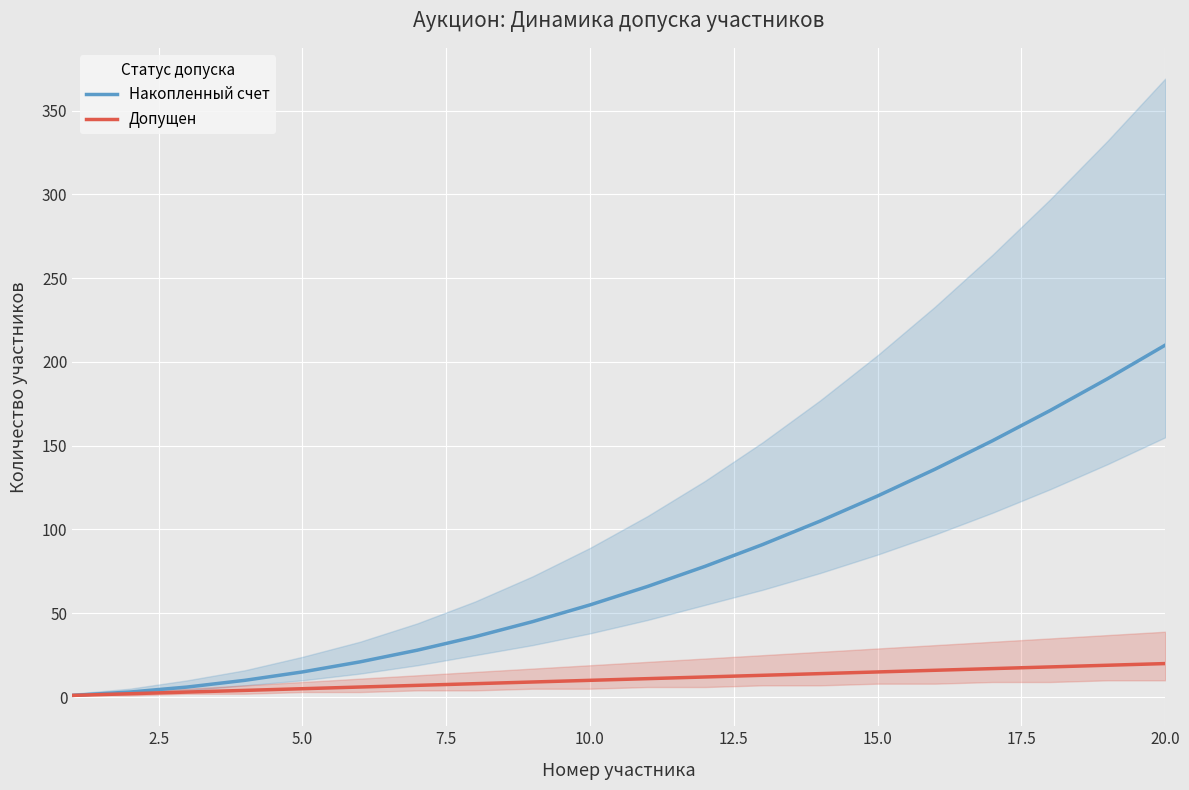

At how many categories does at least one series exceed 138?

4